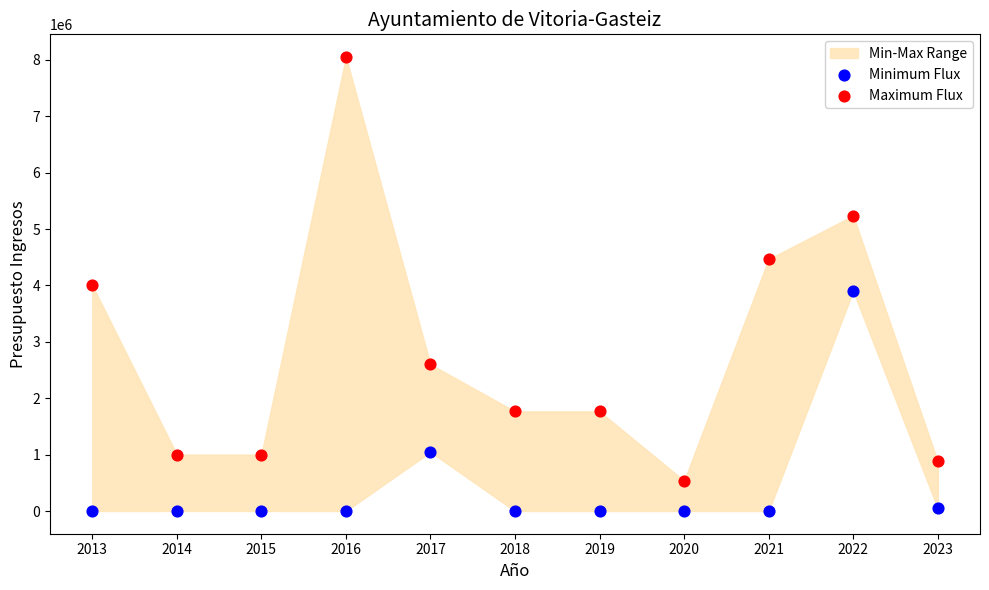

Across all data points, what is the range of Y values (max minus min)?

8050000.0